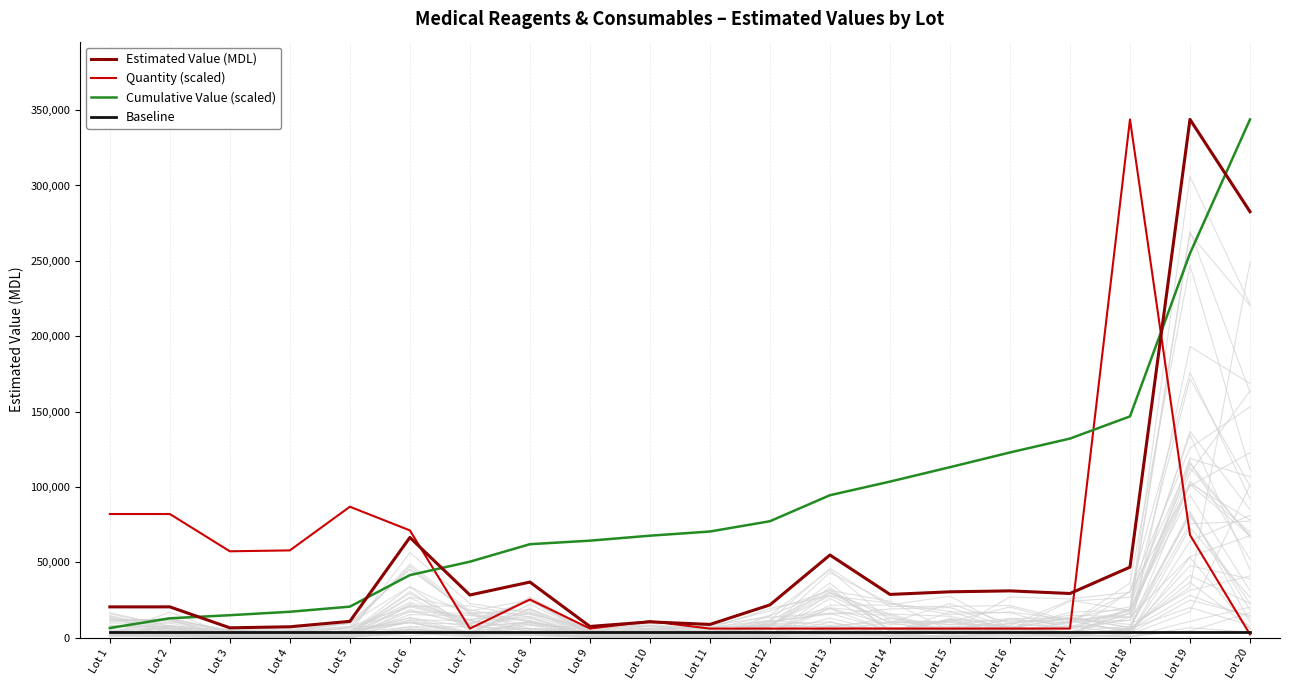

Which series has the largest total across all categories?

Cumulative Value (scaled)